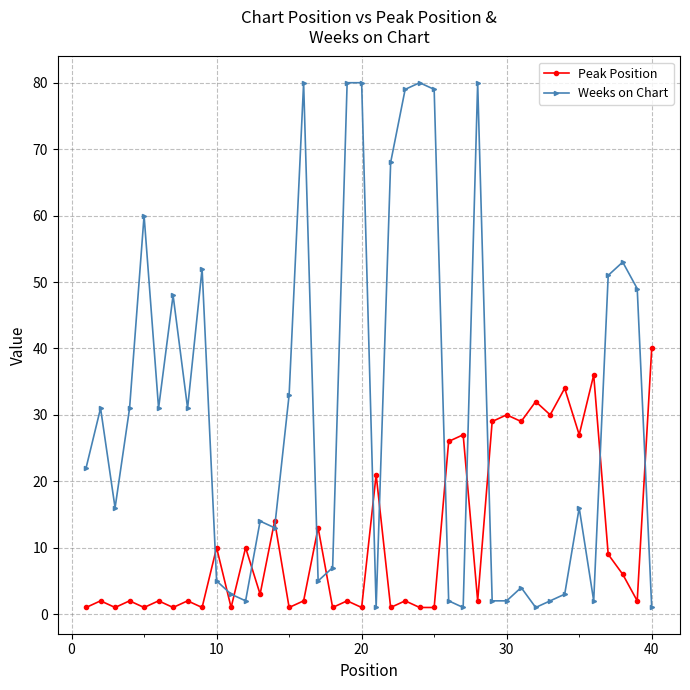

What are all the series names shown in the legend?

Peak Position, Weeks on Chart